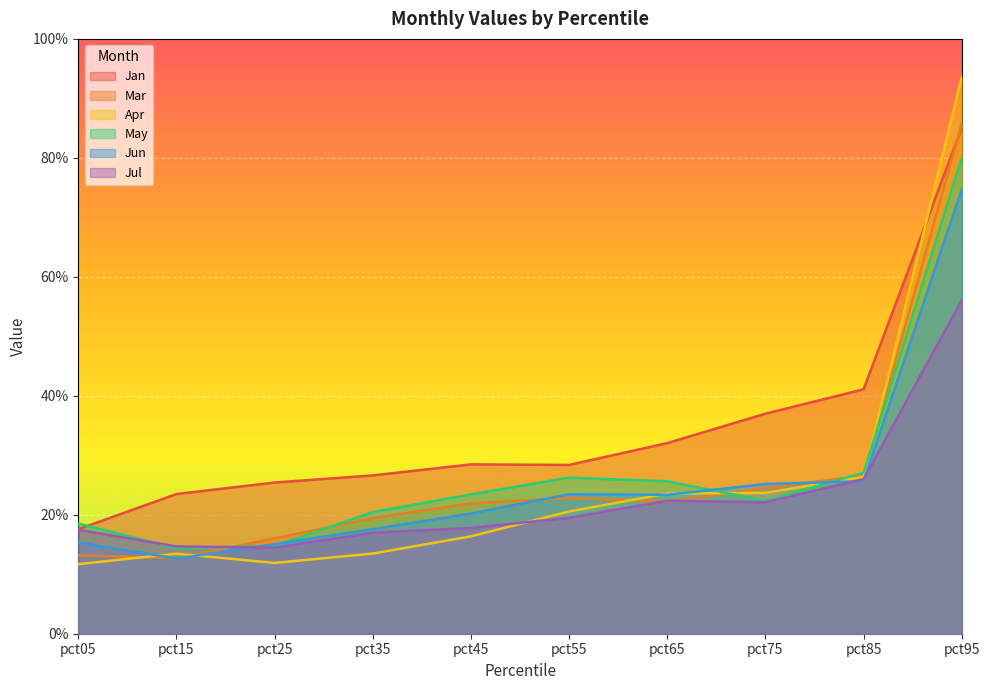

Which series ends up on top after the final intersection of Jun and Mar?

Mar